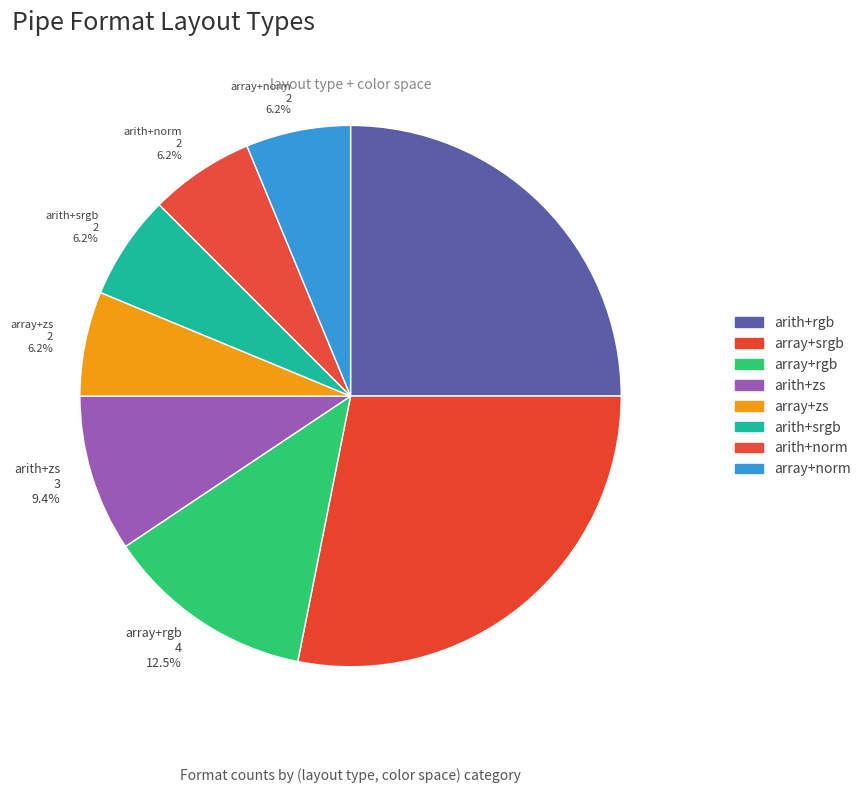

How many slices are in this pie chart?

8